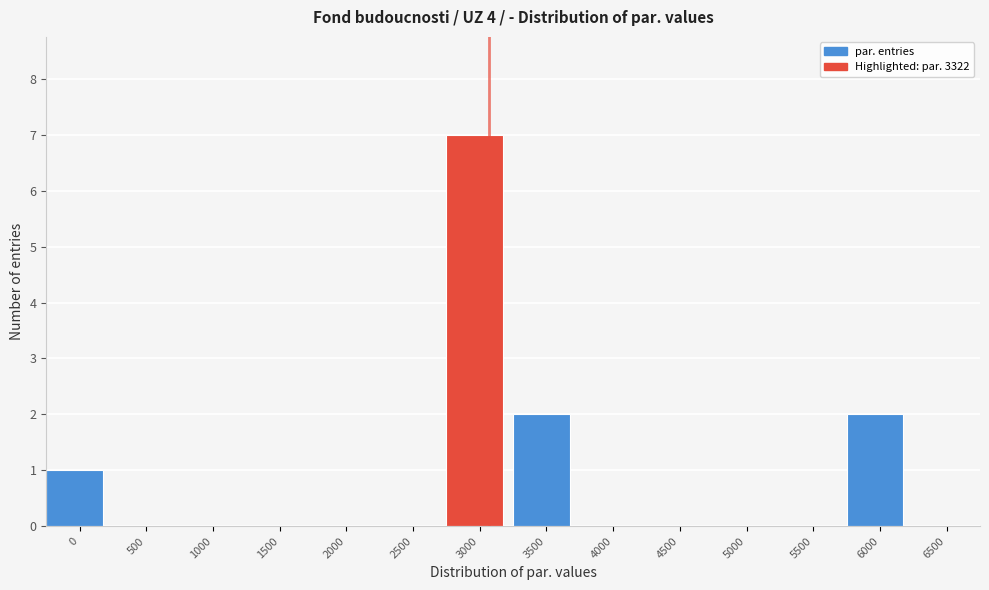

Reading left to right, extract all data points from this chart.

0=1	500=0	1000=0	1500=0	2000=0	2500=0	3000=7	3500=2	4000=0	4500=0	5000=0	5500=0	6000=2	6500=0